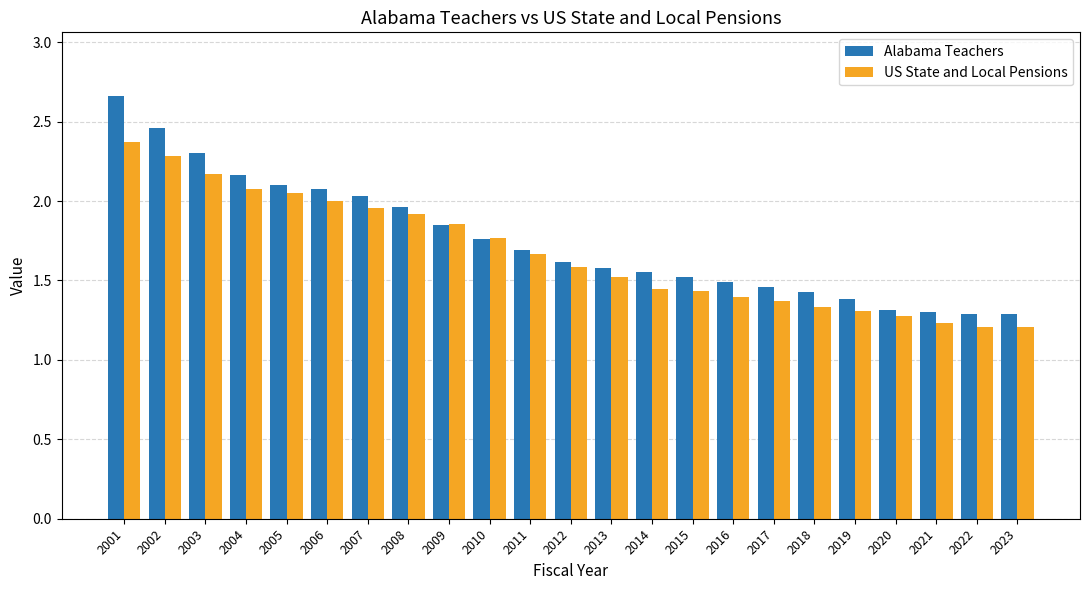

At how many categories does at least one series exceed 2?

7